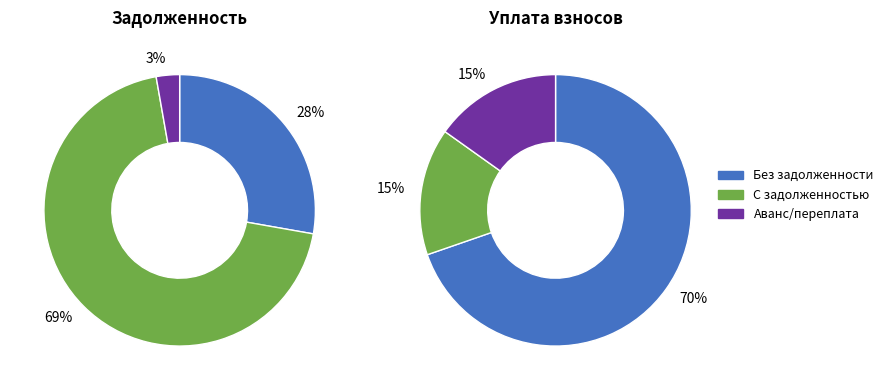

True or false: 23 accounts for 1% of the total.

False